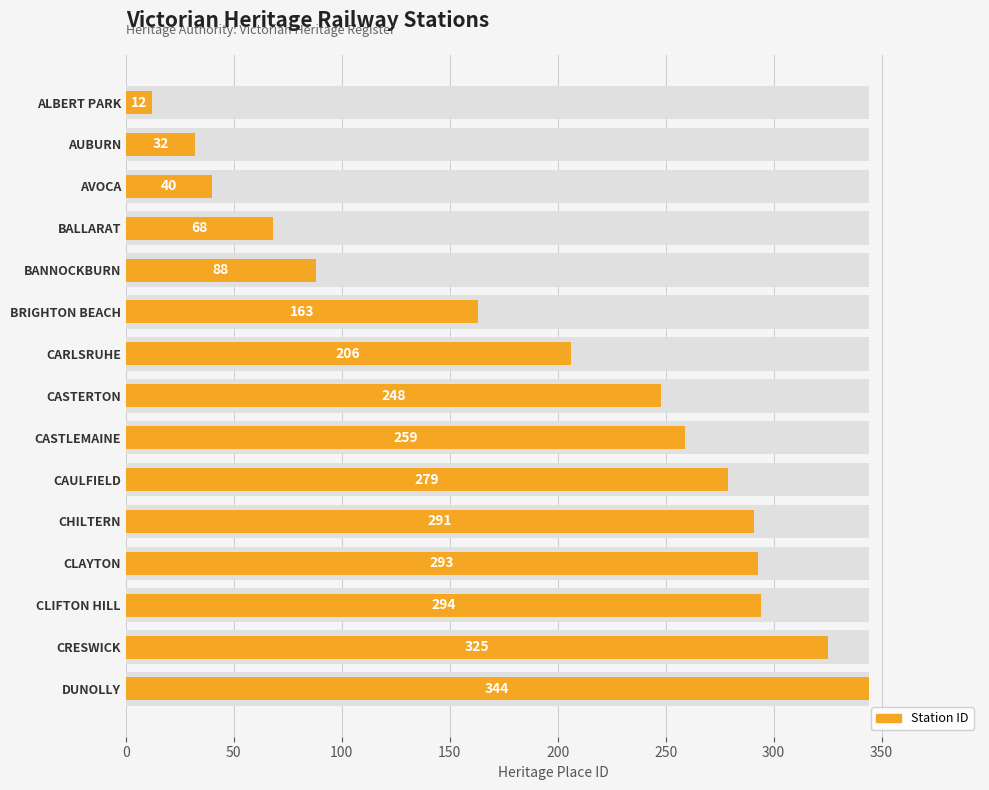

Approximately how many times larger is the value at BANNOCKBURN compared to AVOCA?

2.2